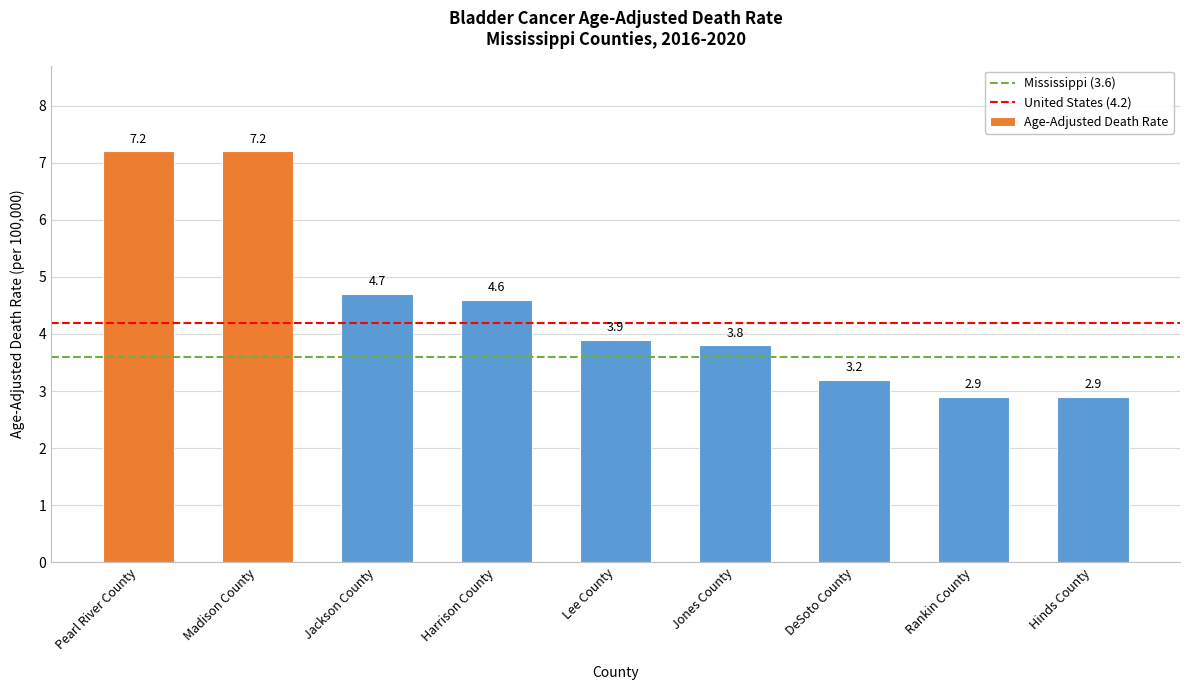

Are the bars grouped side by side (vs. stacked)?

No